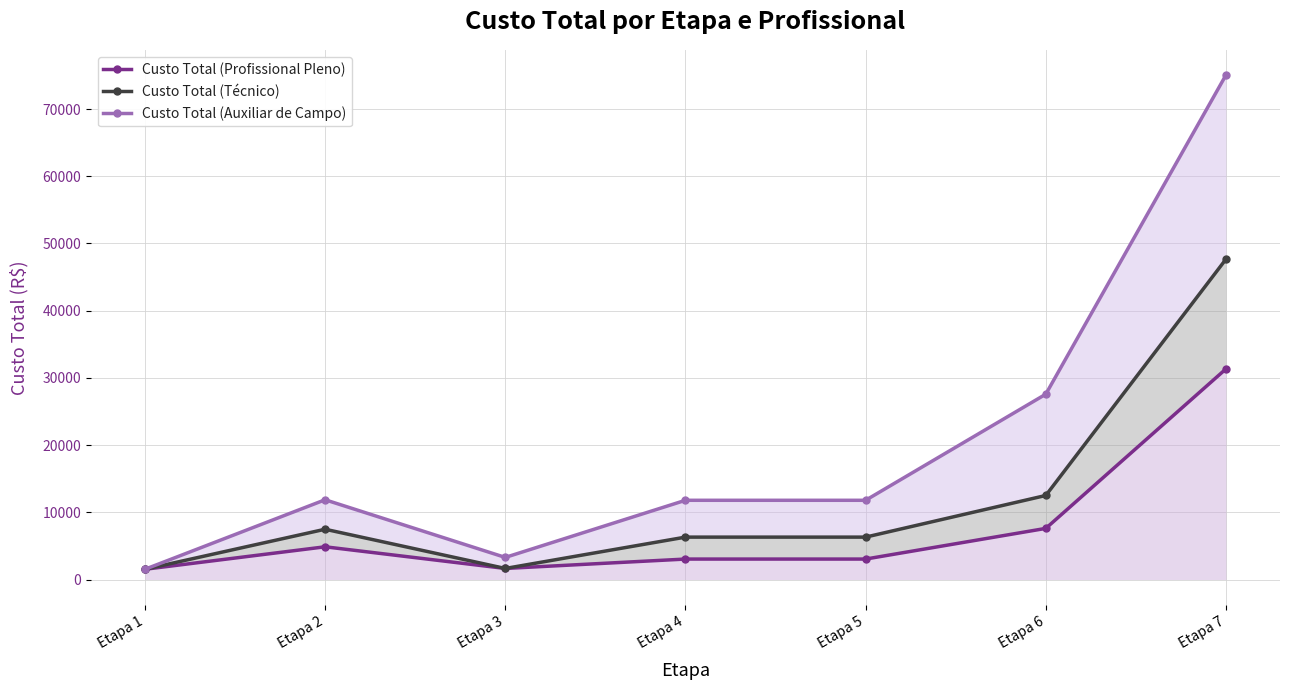

What is the average value of the Custo Total (Técnico) series?

11918.7